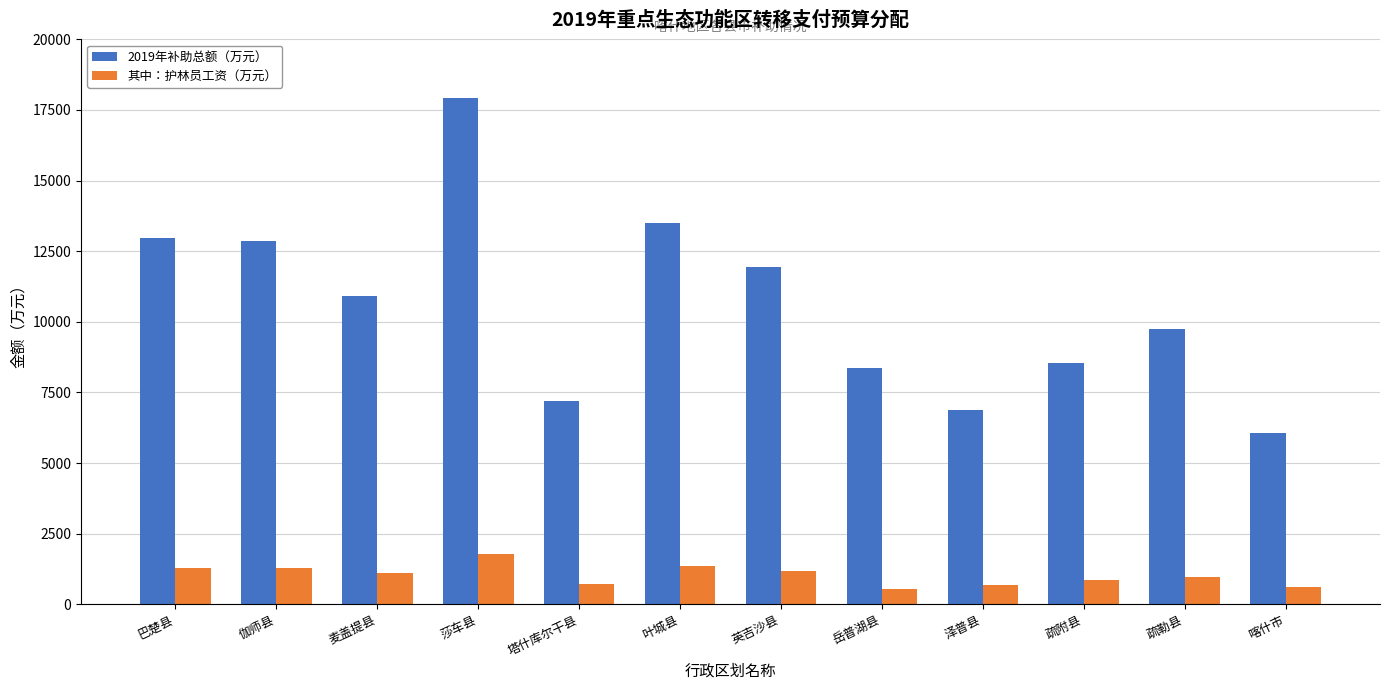

List the series in order of their overall mean, lowest first.

其中：护林员工资（万元）, 2019年补助总额（万元）